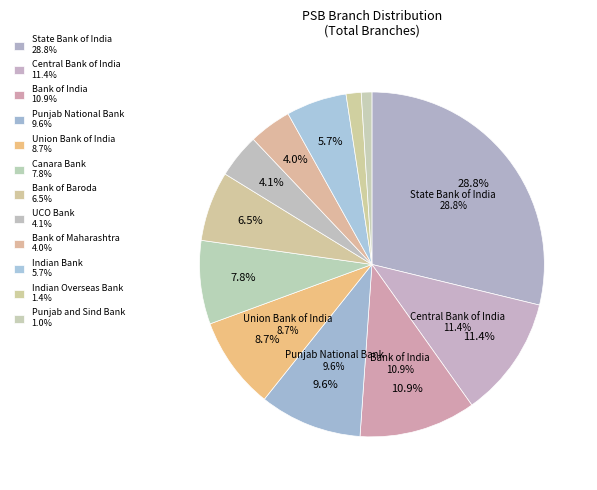

To the nearest percent, what portion does Indian Bank represent?

6%